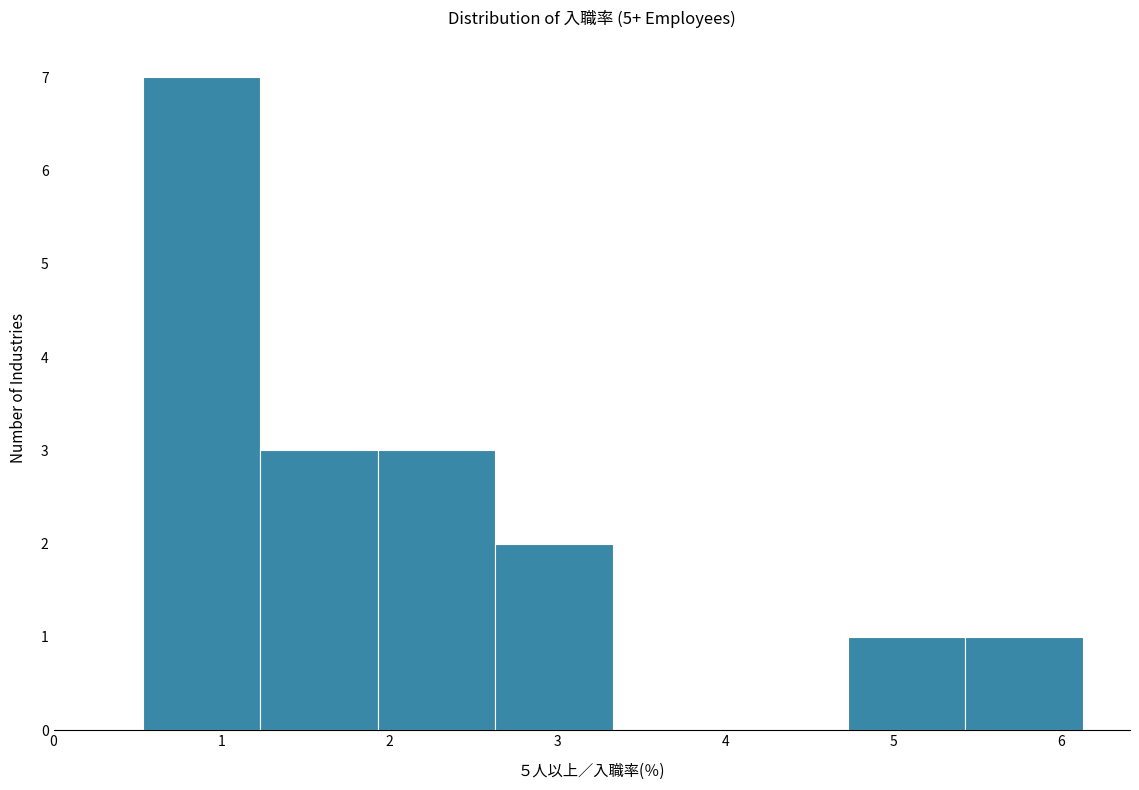

Which range on the x-axis has the tallest bar?

0.53 to 1.23